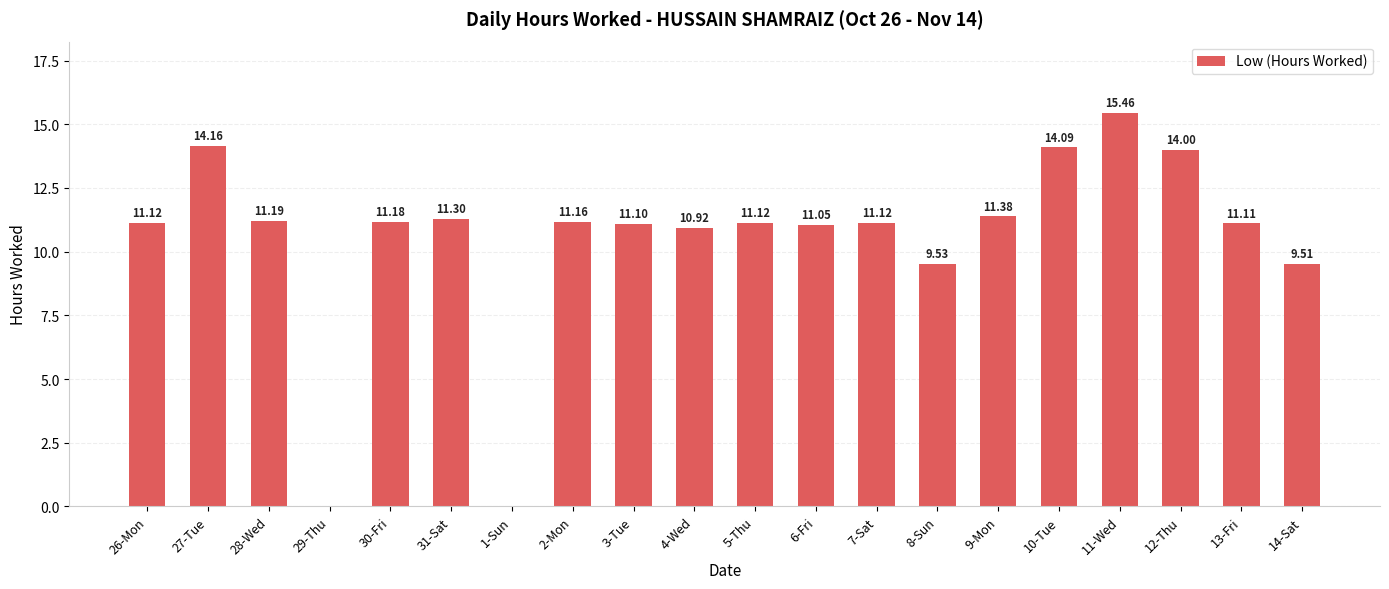

At which label is the value closest to 7?

14-Sat